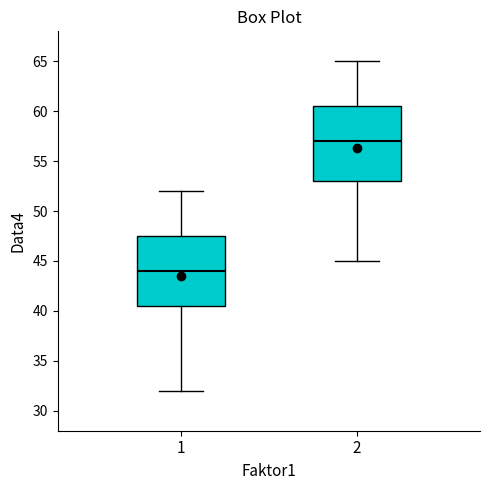

Reading left to right, read every box against the y-axis: the position of its median line, the range the box covers, and the ends of its whiskers. The values are not printed on the chart, so give them approximately, as read against the axis.

1: median 44.0, box 40.5 to 47.5, whiskers 32.0 to 52.0
2: median 57.0, box 53.0 to 60.5, whiskers 45.0 to 65.0